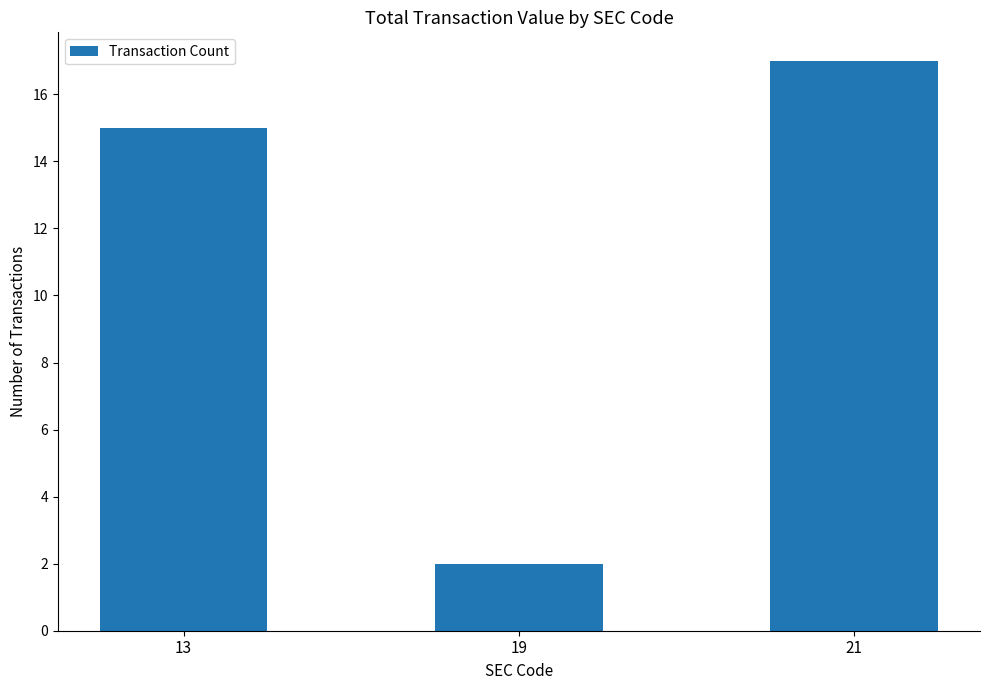

Reading left to right, extract all data points from this chart.

15	2	17